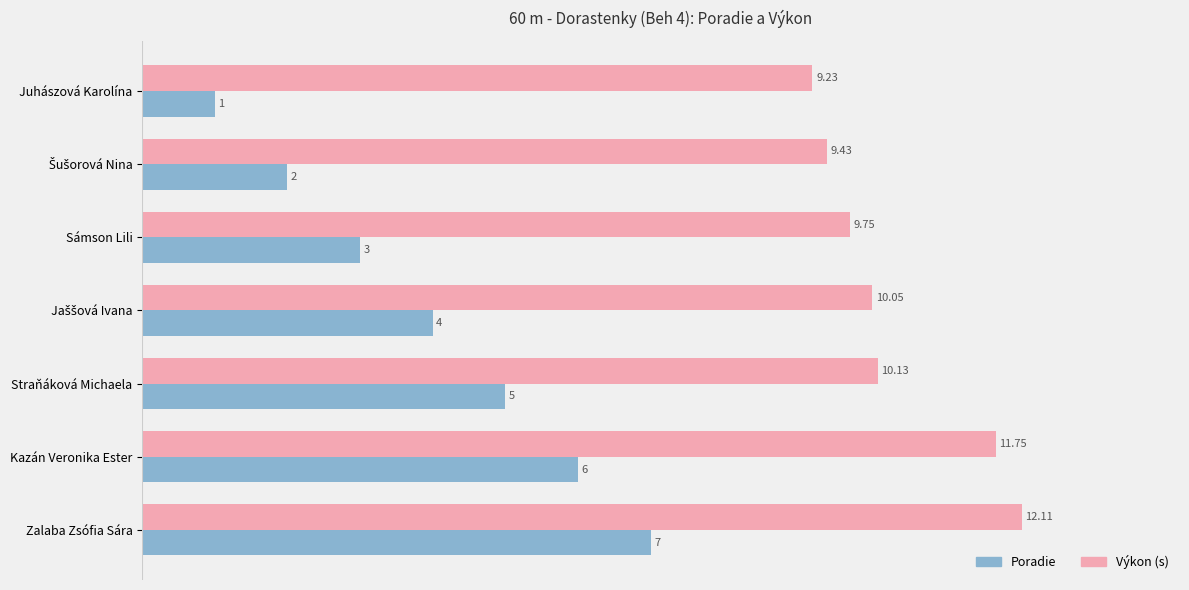

At which category is the sum across all series the highest?

Zalaba Zsófia Sára